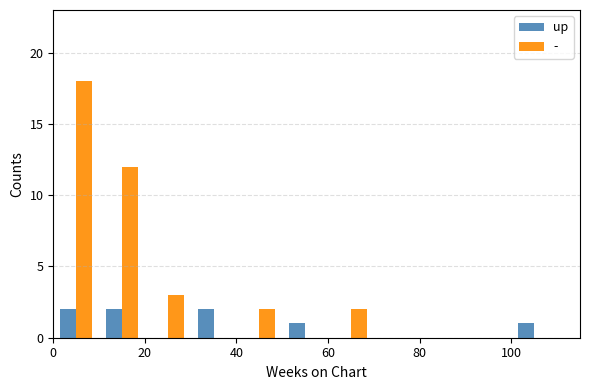

Which series has the largest total across all categories?

-